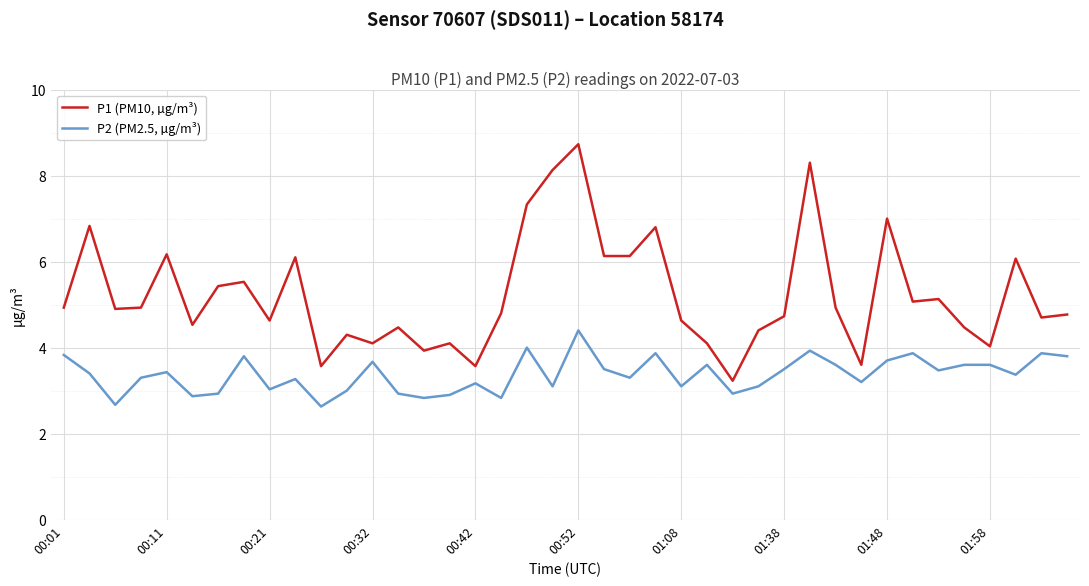

True or false: P2 (PM2.5, µg/m³) and P1 (PM10, µg/m³) cross at least once.

False